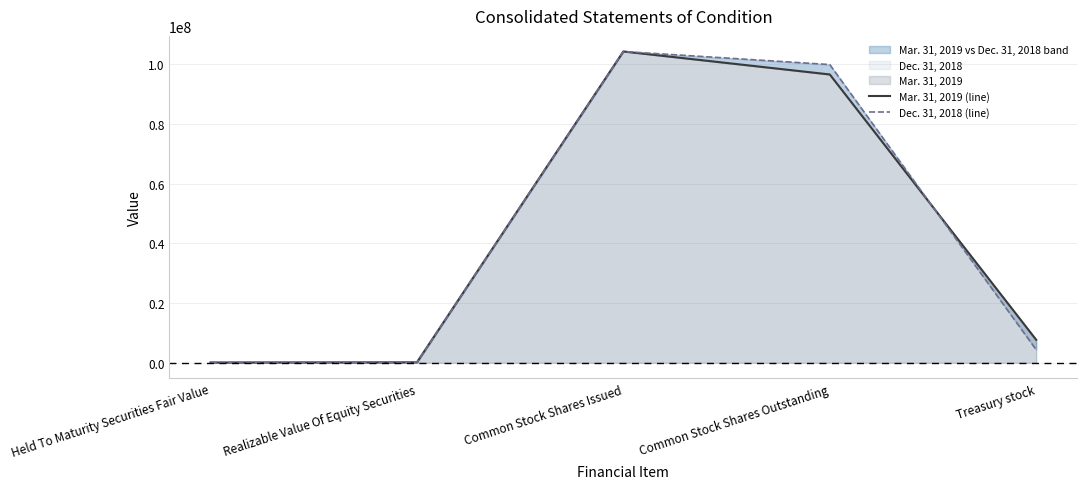

Which series has the widest spread of values?

Mar. 31, 2019 (line)